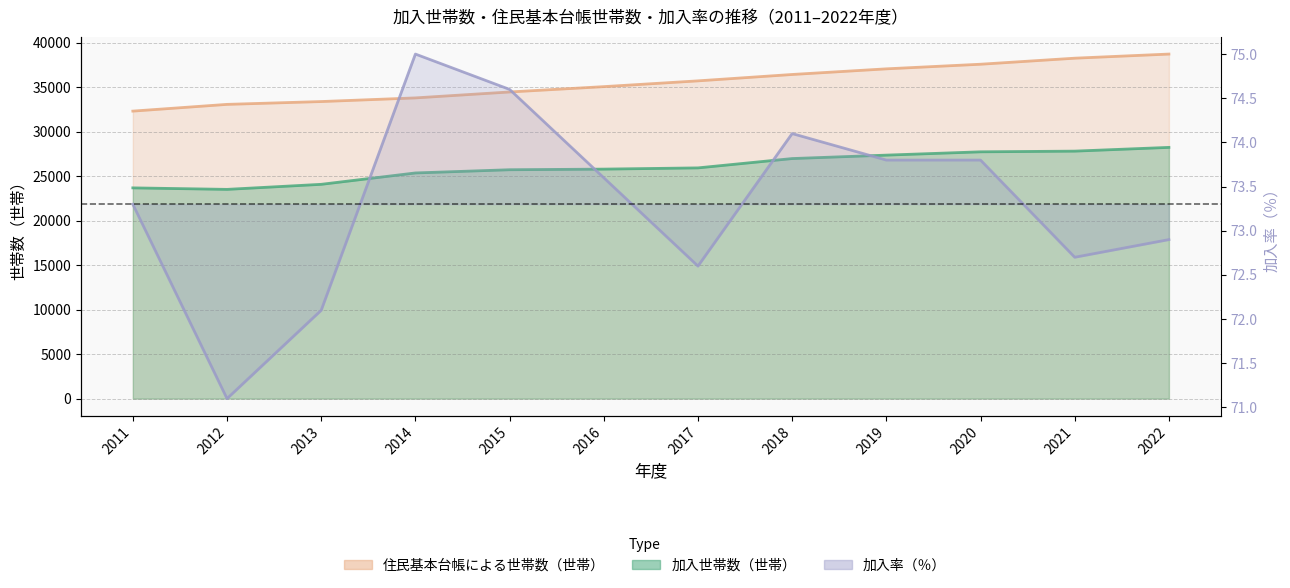

Where is 加入率（％） nearest to the value 73?

2022